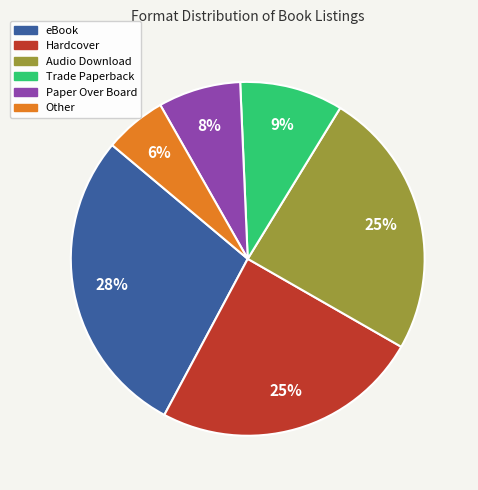

Count the number of slices in the pie.

6